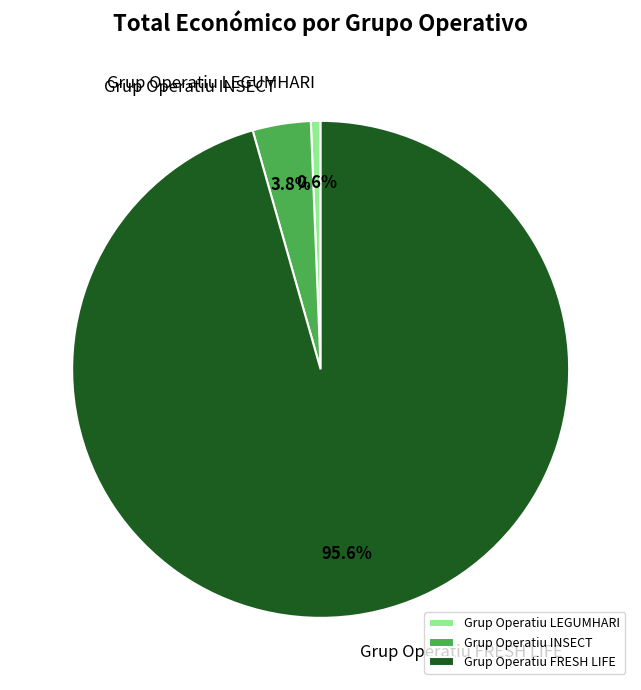

To the nearest percent, what is the average slice percentage?

33%